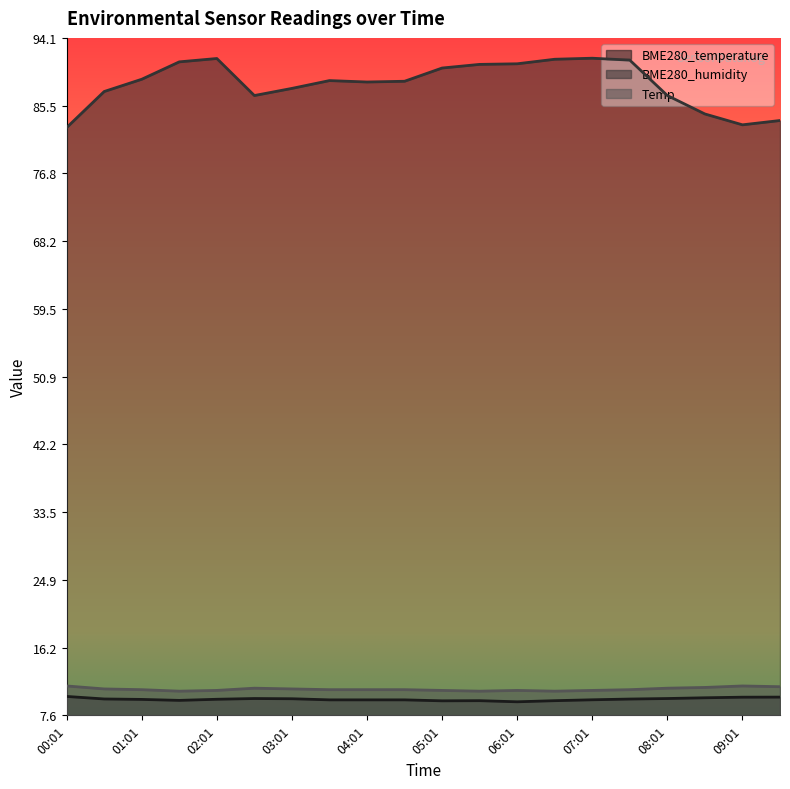

Does the chart display data point markers on the line(s)?

No